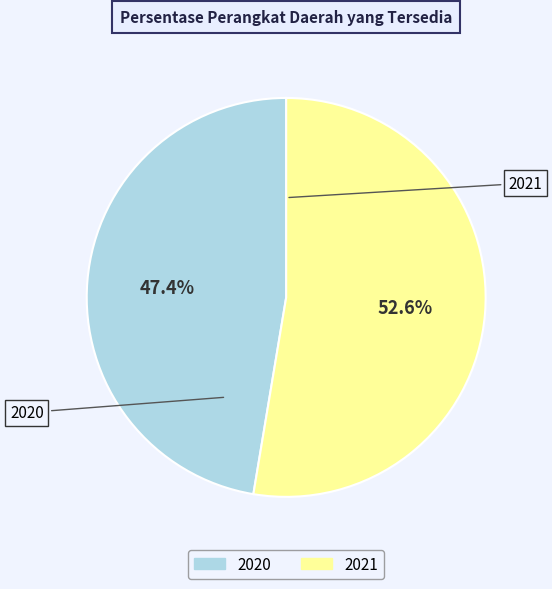

What is the largest slice in the pie chart?

2021